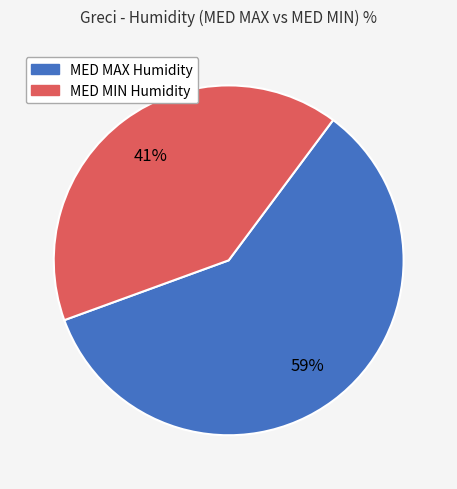

Does any single category account for the majority?

Yes